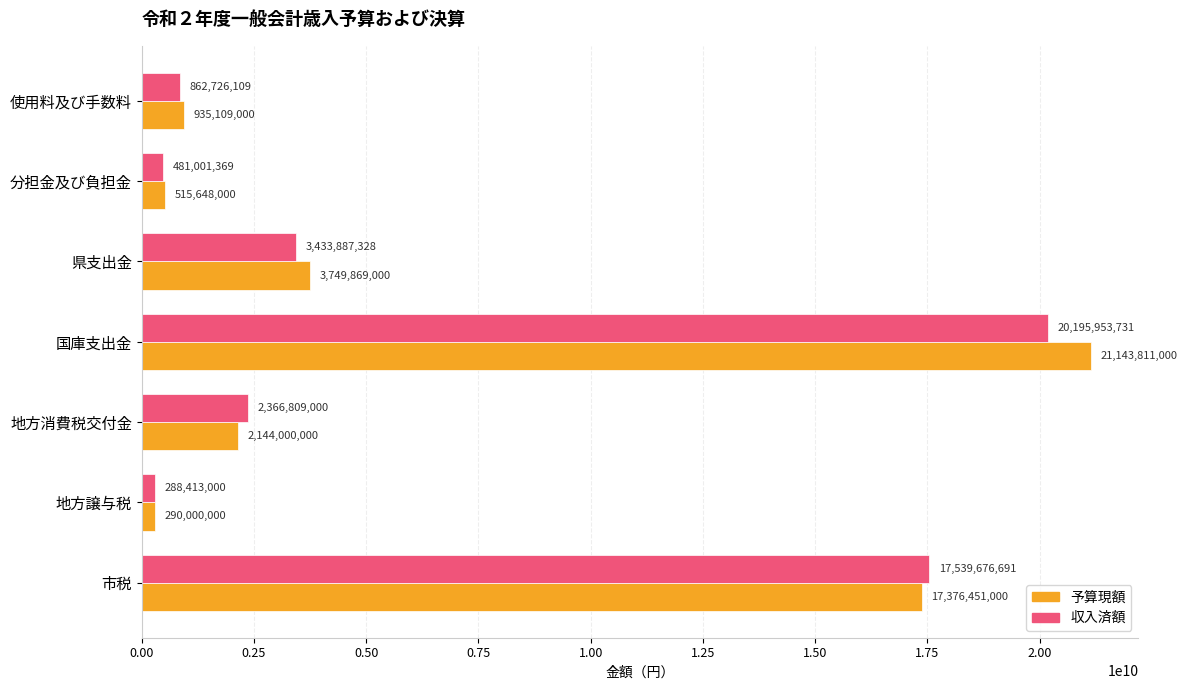

What is the greatest value displayed?

21143811000